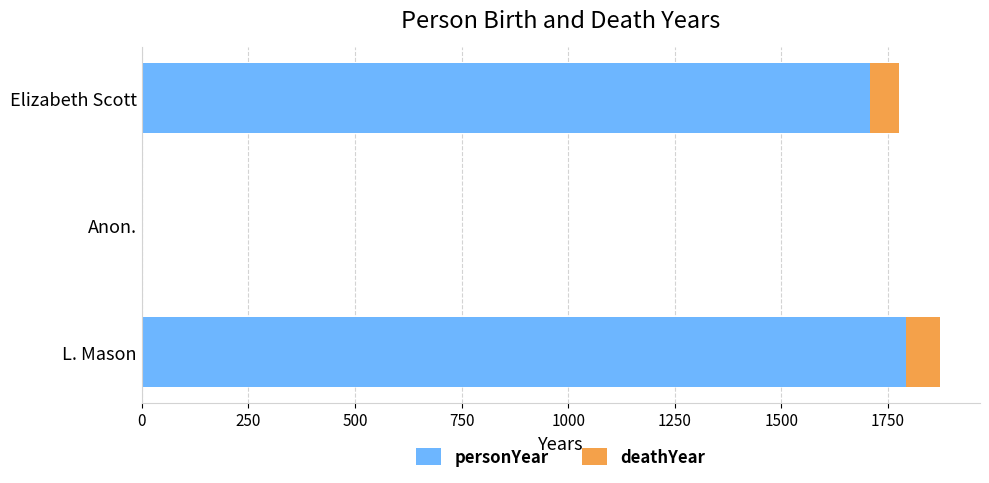

What is the sum of all personYear values?

3500